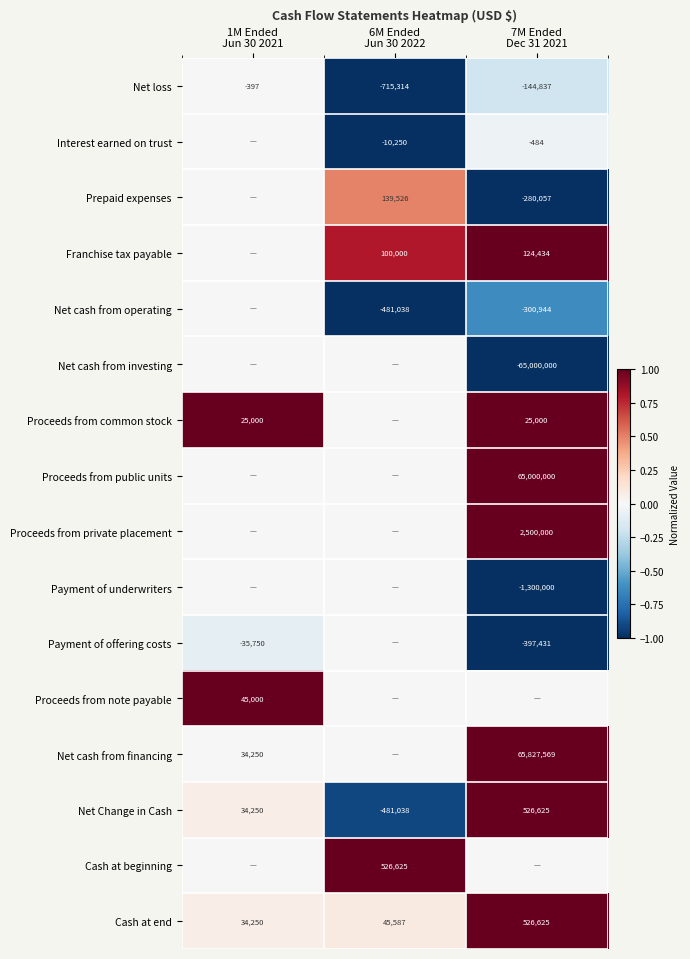

What is the difference between the highest and lowest values at 6M Ended
Jun 30 2022?

2.0